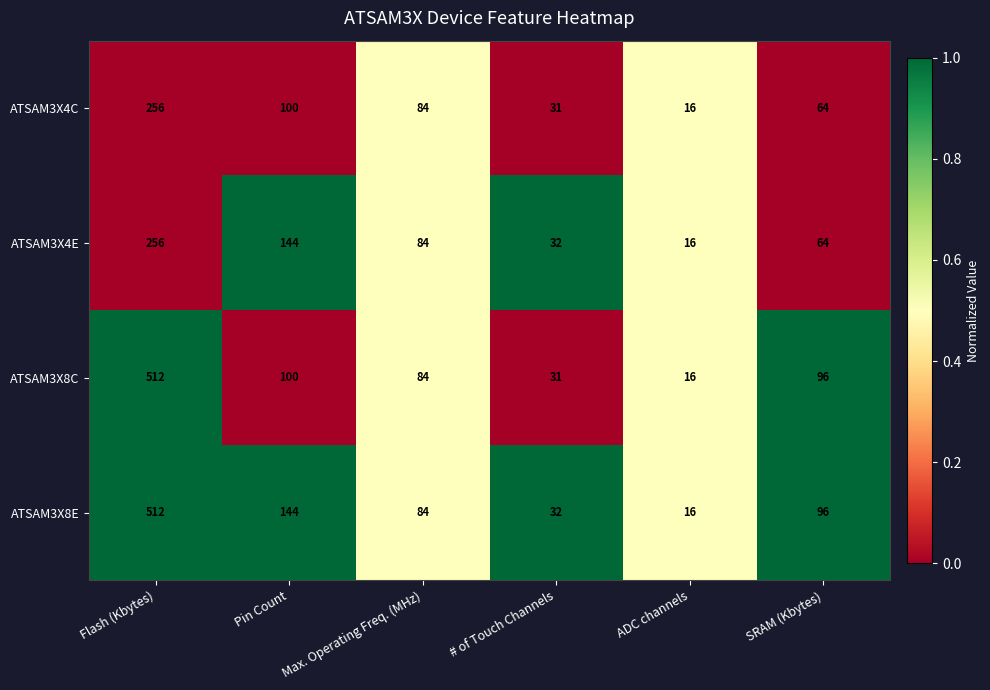

What is the greatest value displayed?

512